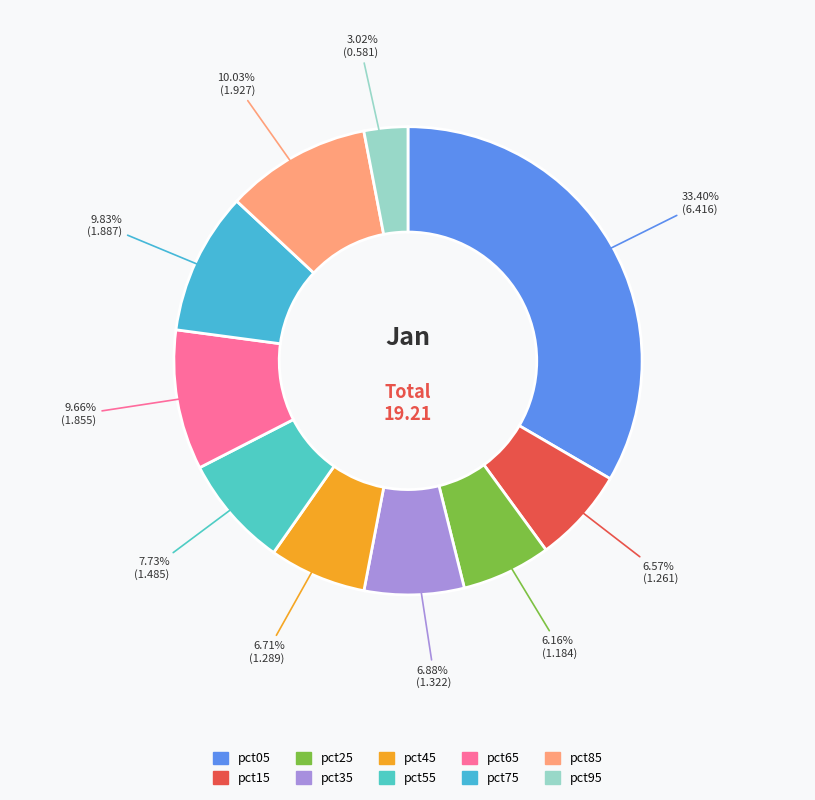

Is pct75 the majority of the pie?

No